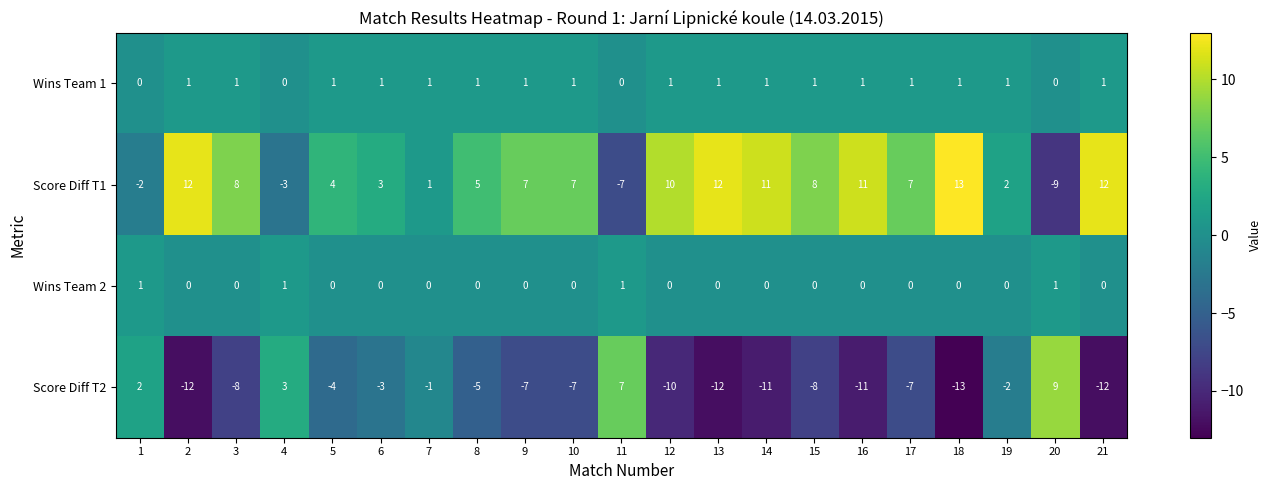

Is it true that Score Diff T1 equals 6 at 16?

False